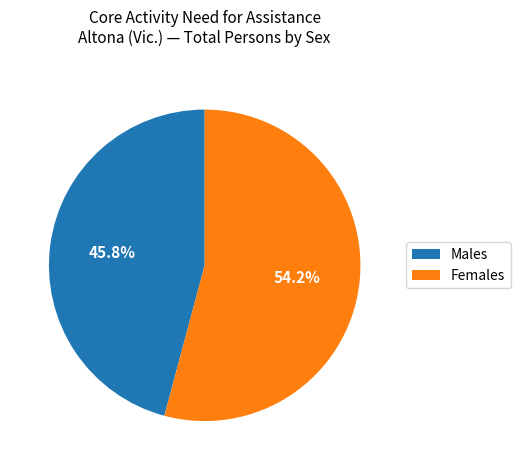

Which has a higher value, Males or Females?

Females